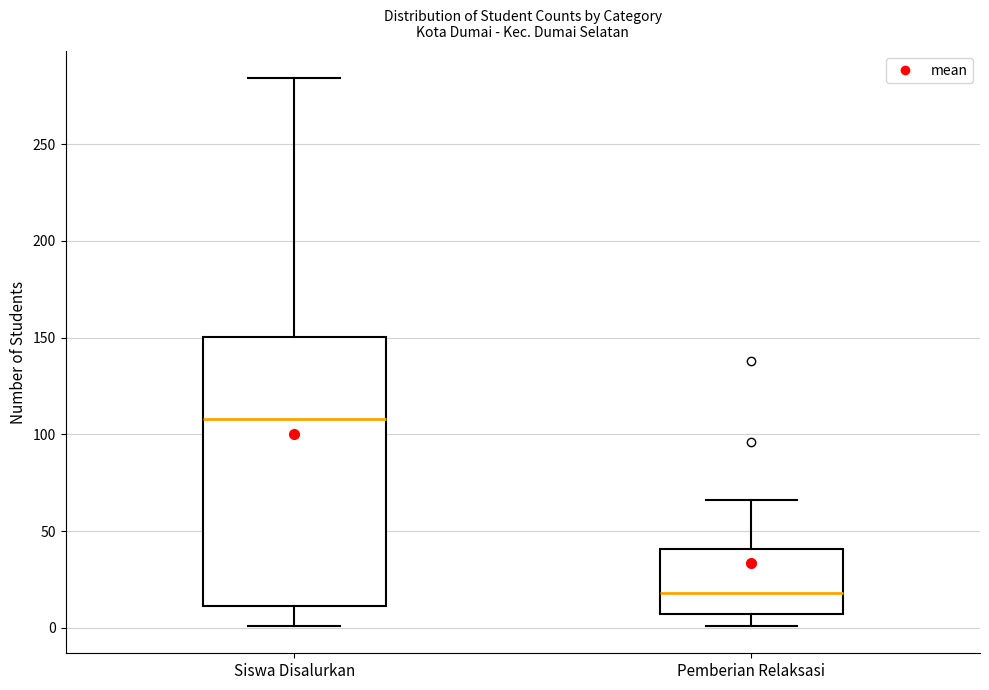

Where is the upper edge of the box for Siswa Disalurkan on the y-axis? The values are not printed on the chart, so give them approximately, as read against the axis.

150